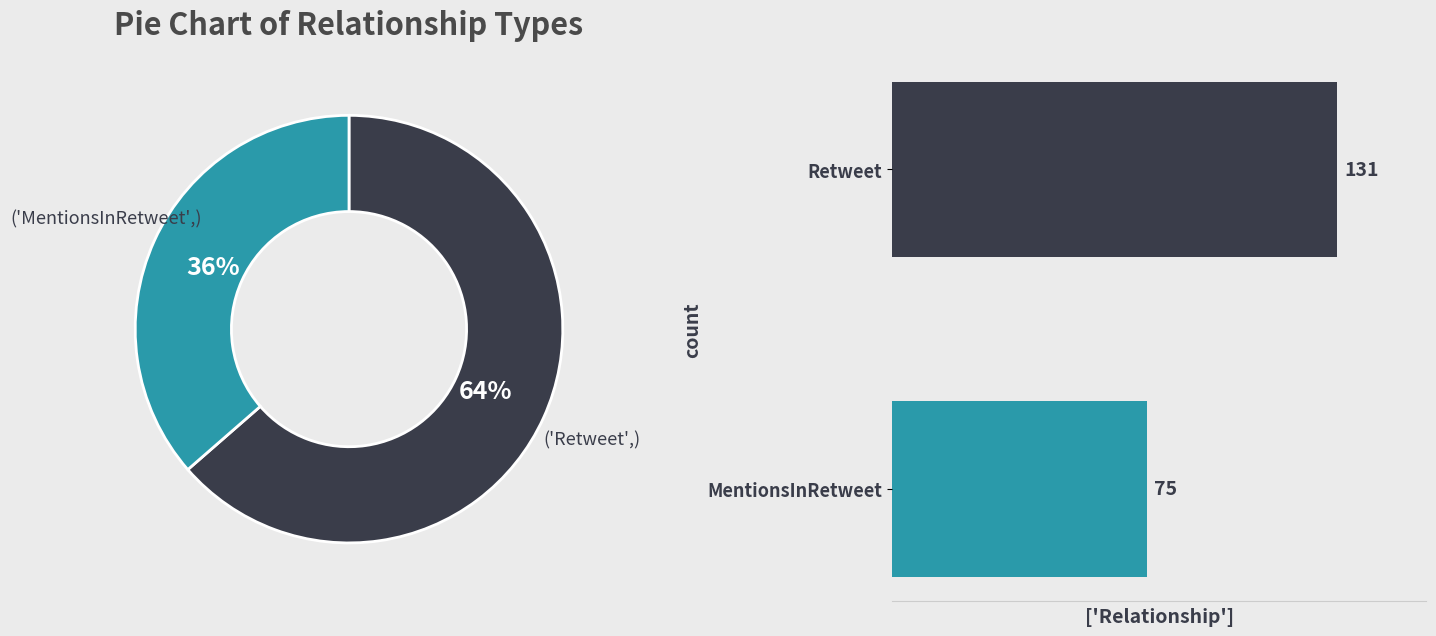

How many segments does this pie chart have?

2